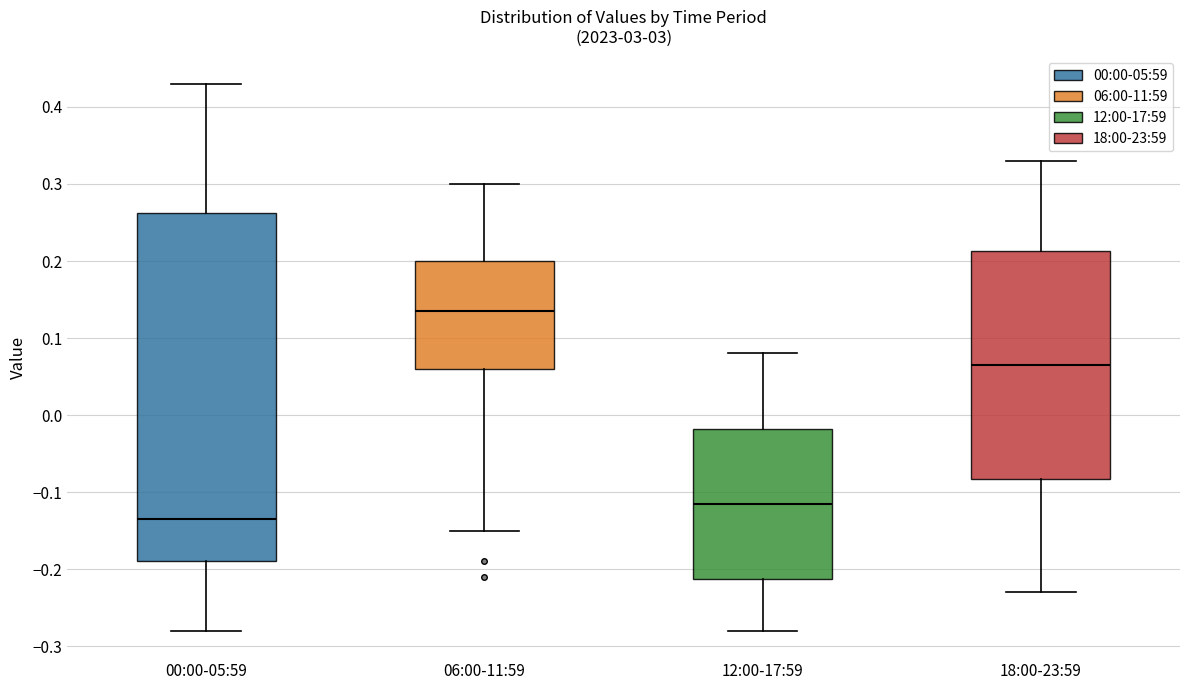

Which box's median line is the lowest?

00:00-05:59